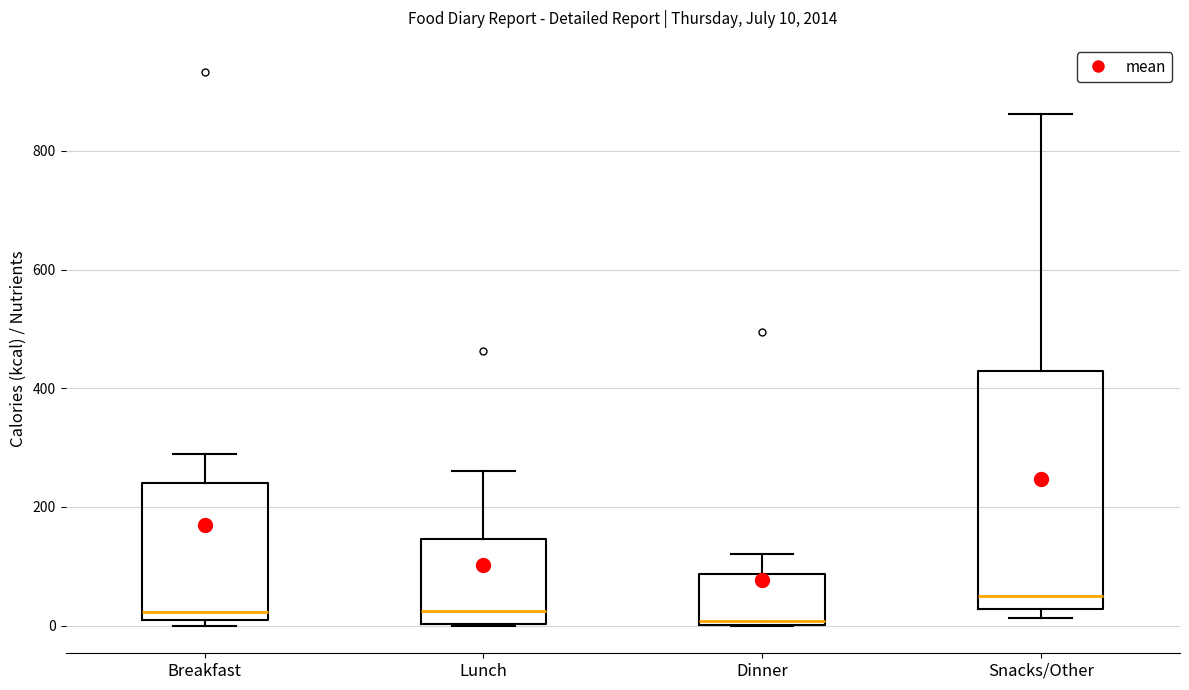

Comparing the boxes themselves (not the whiskers), which one is the tallest?

Snacks/Other